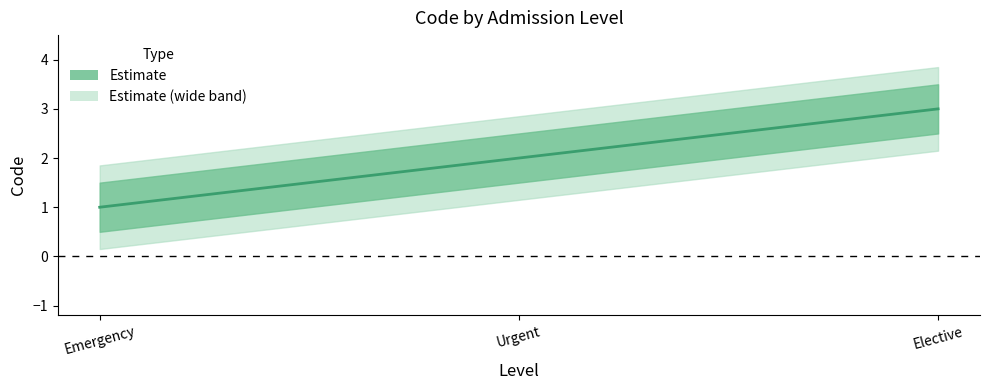

What is the sum of the values at Urgent and Elective?

5